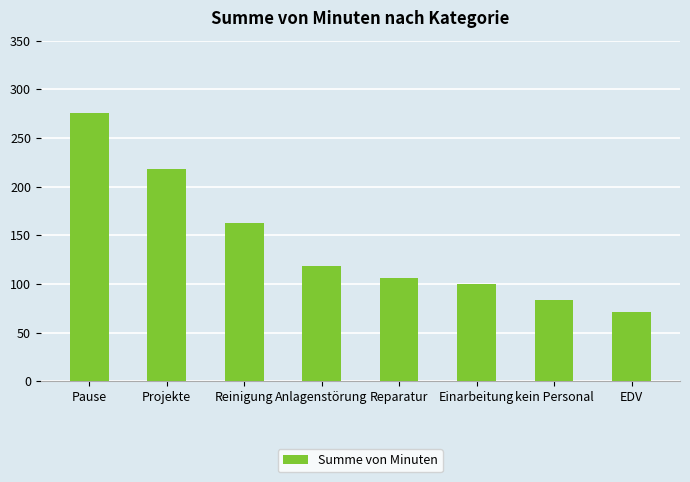

Approximately how many times larger is the value at EDV compared to Anlagenstörung?

0.6